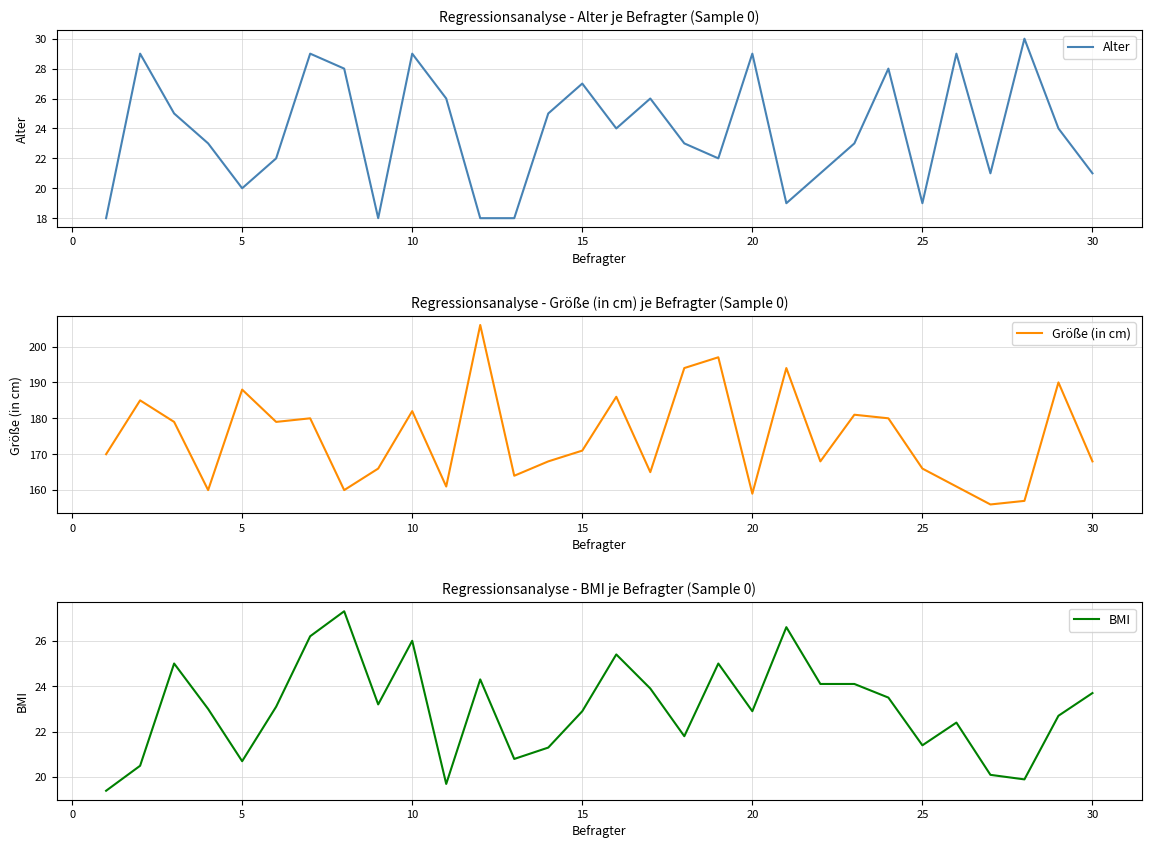

Is it true that Alter equals 20 at 5?

True